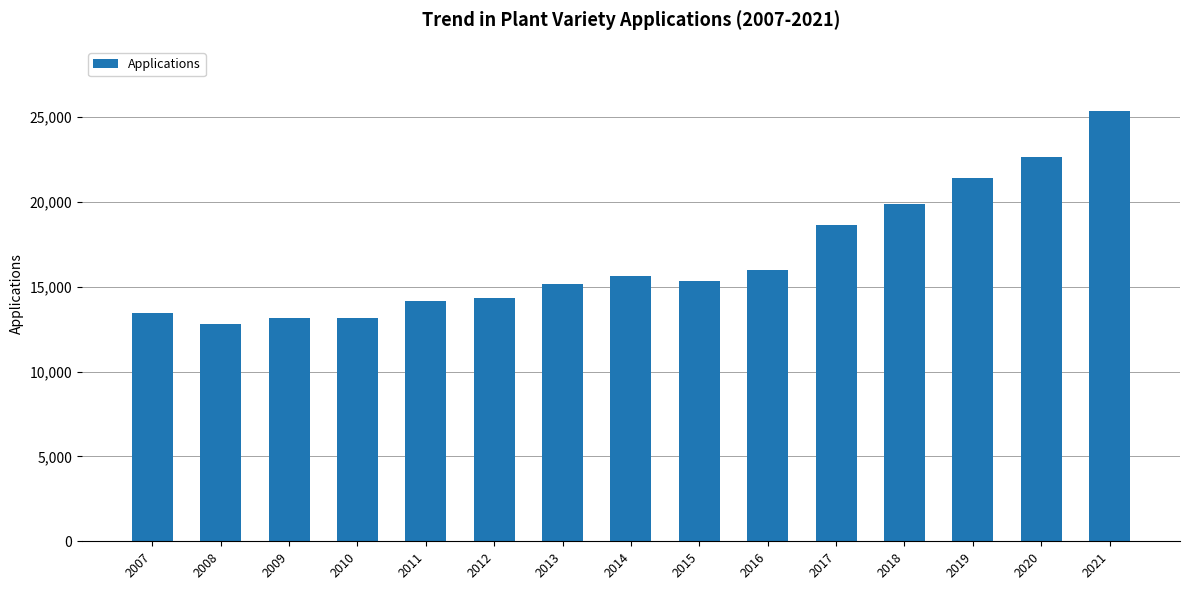

What is the ratio of the value at 2019 to the value at 2021?

0.8